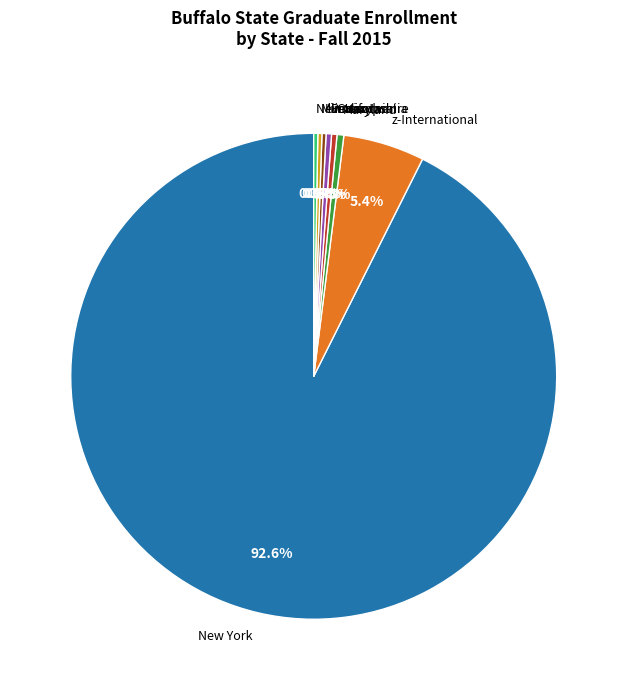

Which slice represents more than half of the pie?

New York